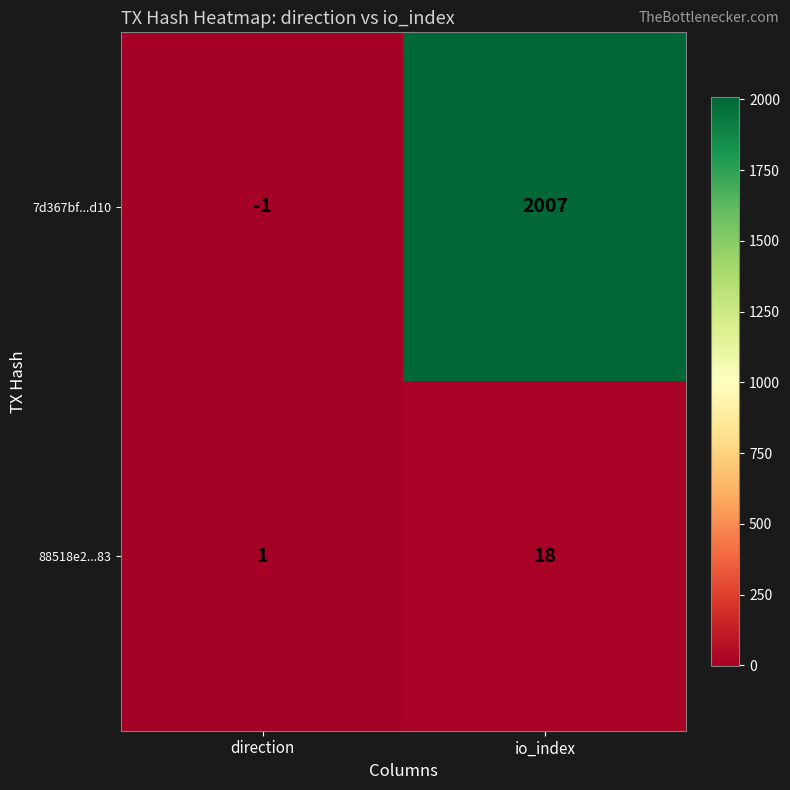

Reading right to left, list all the values displayed in this chart.

7d367bf...d10: 2007	-1
88518e2...83: 18	1